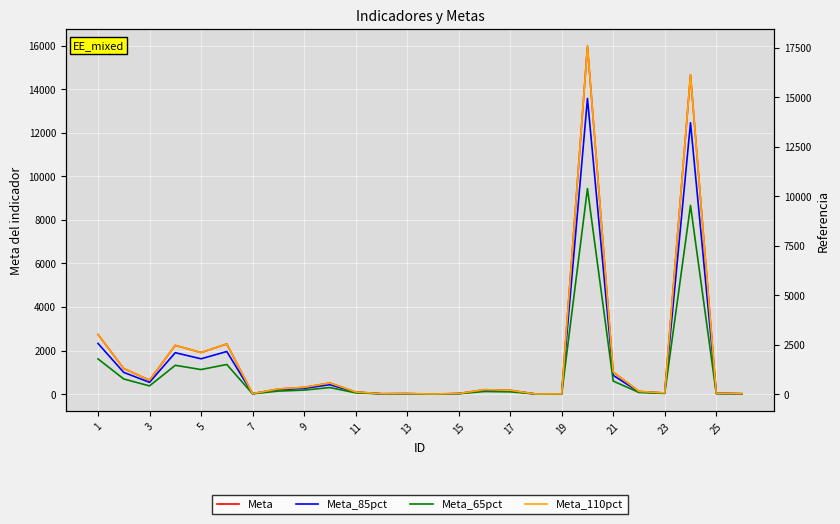

What is the value of the Meta point at the 26th from the left?

23.0